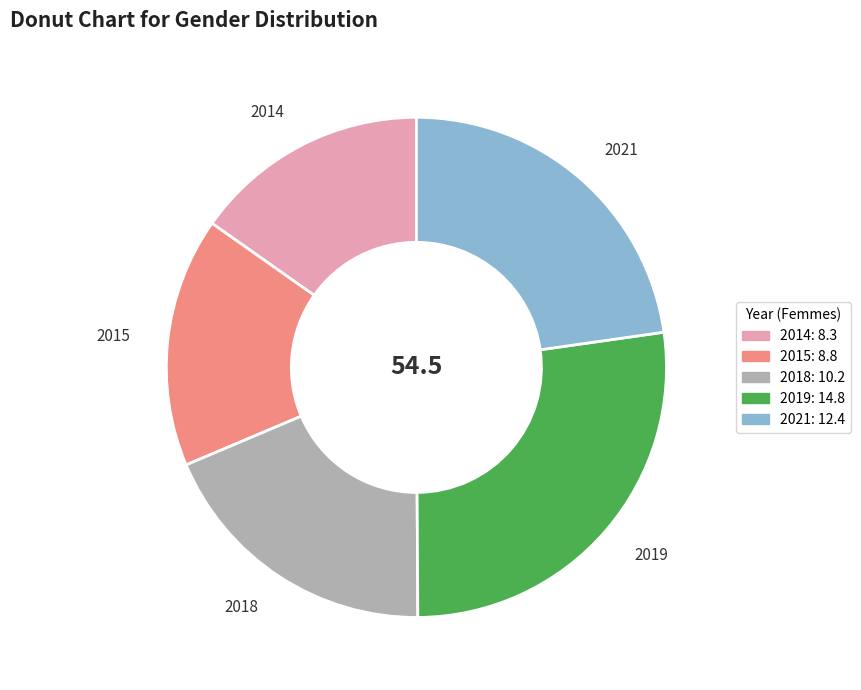

True or false: 2021 accounts for 11% of the total.

False